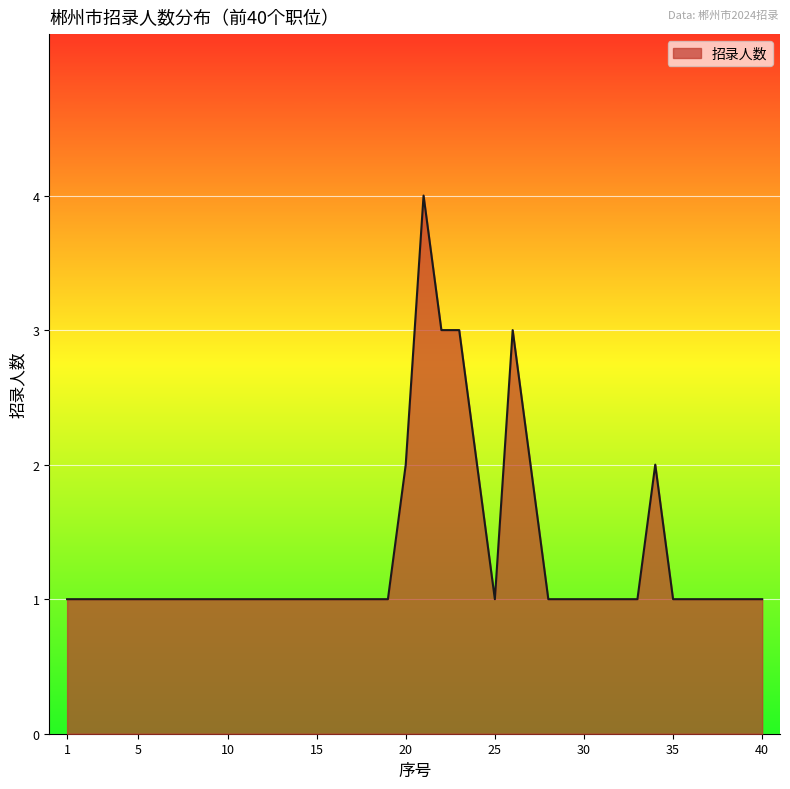

What is the greatest value displayed?

4